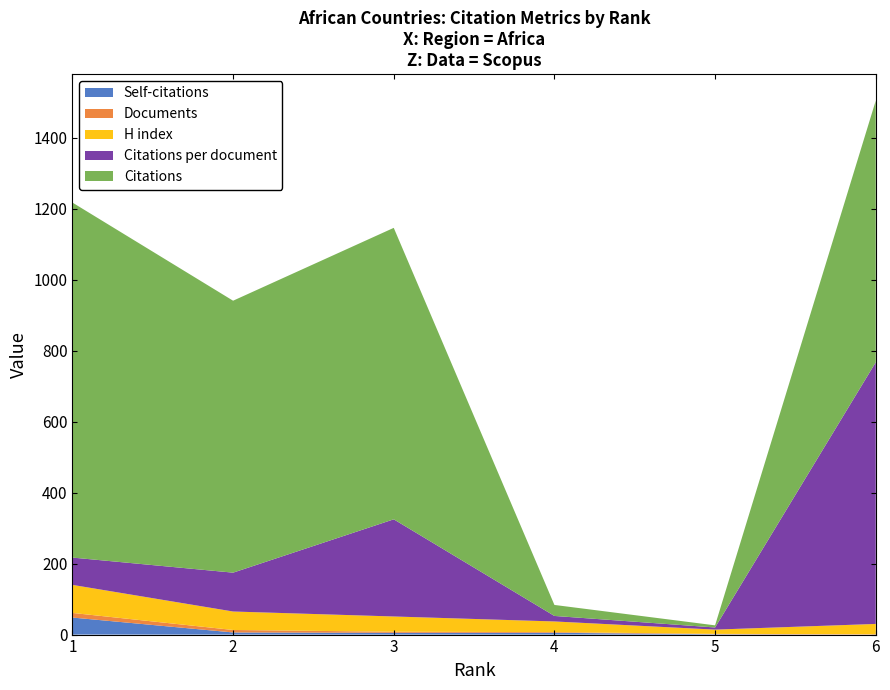

Reading right to left, transcribe all the data shown in this chart.

Self-citations: Morocco=0.0	Botswana=1.0	Kenya=5.0	Nigeria=5.0	Egypt=6.0	South Africa=48.0
Documents: Morocco=1.0	Botswana=1.0	Kenya=2.0	Nigeria=3.0	Egypt=7.0	South Africa=13.0
H index: Morocco=29.0	Botswana=12.0	Kenya=30.0	Nigeria=43.0	Egypt=52.0	South Africa=79.0
Citations per document: Morocco=737.0	Botswana=6.0	Kenya=15.5	Nigeria=273.7	Egypt=109.4	South Africa=76.9
Citations: Morocco=737.0	Botswana=6.0	Kenya=31.0	Nigeria=821.0	Egypt=766.0	South Africa=1000.0